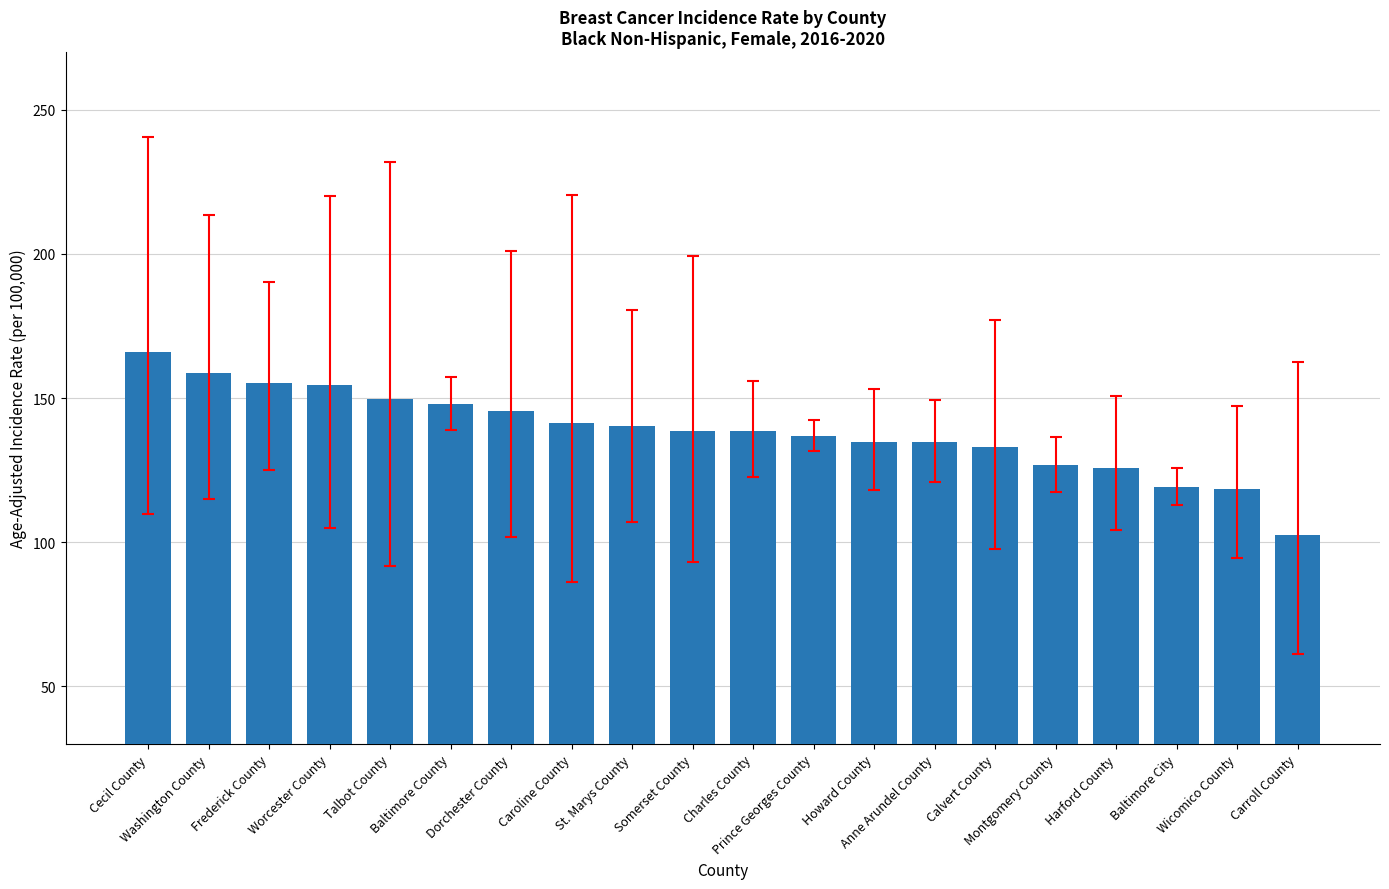

The value at St. Marys County is 88.4. True or false?

False